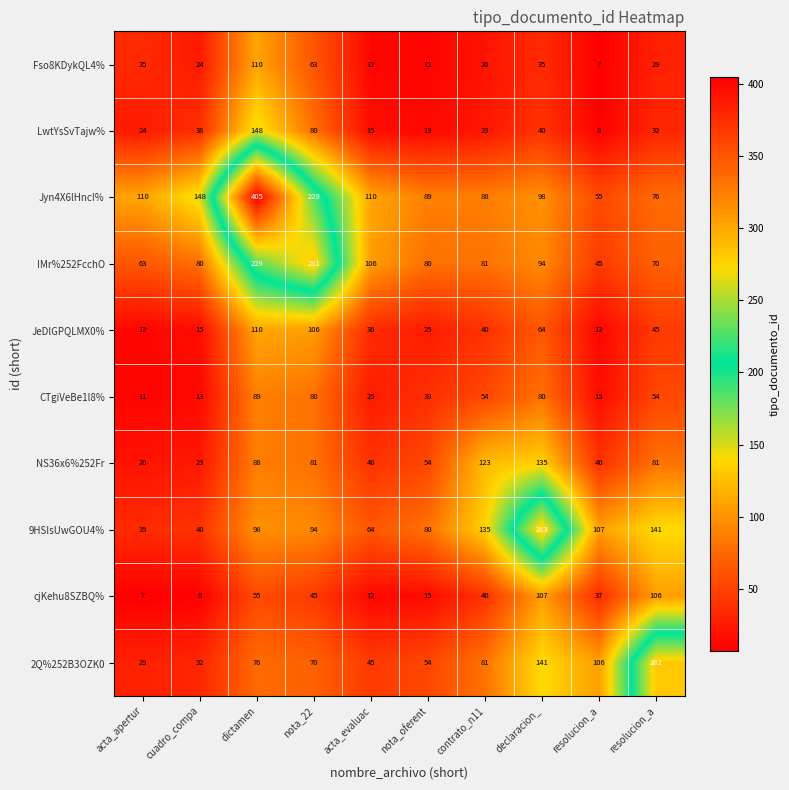

Count the number of categories in the chart.

10